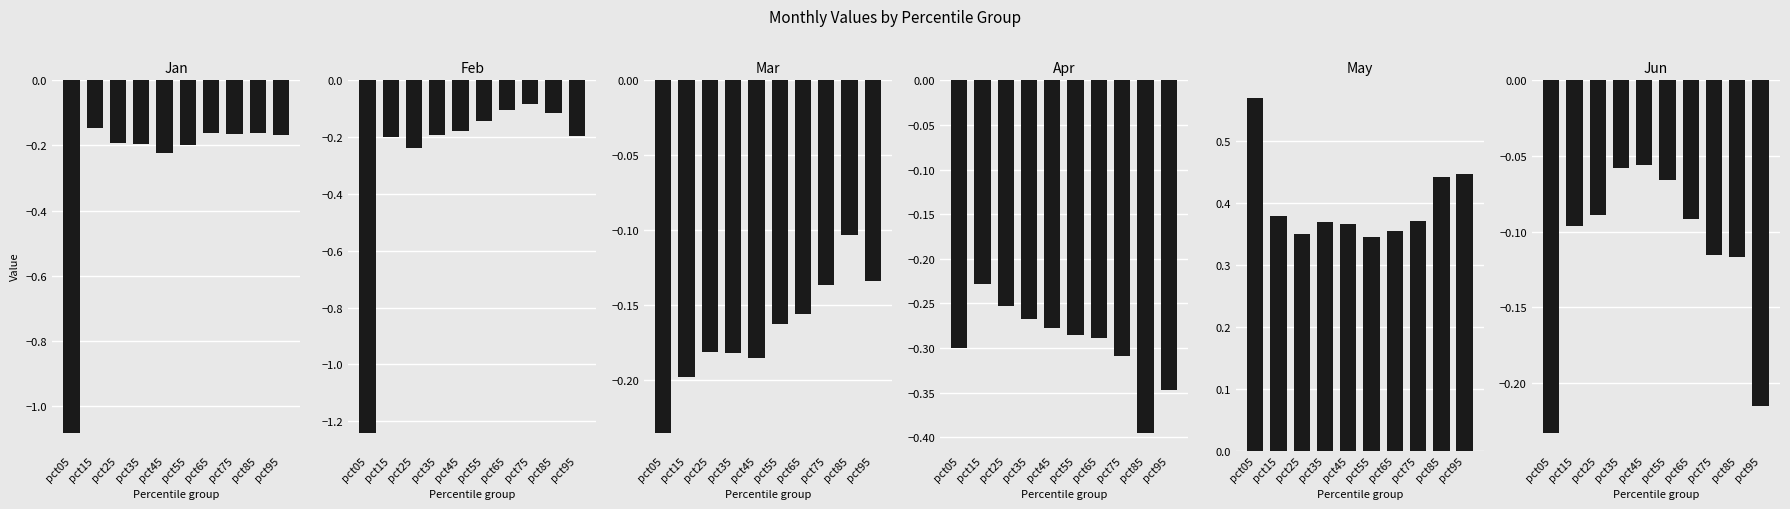

How many groups of bars are there?

10